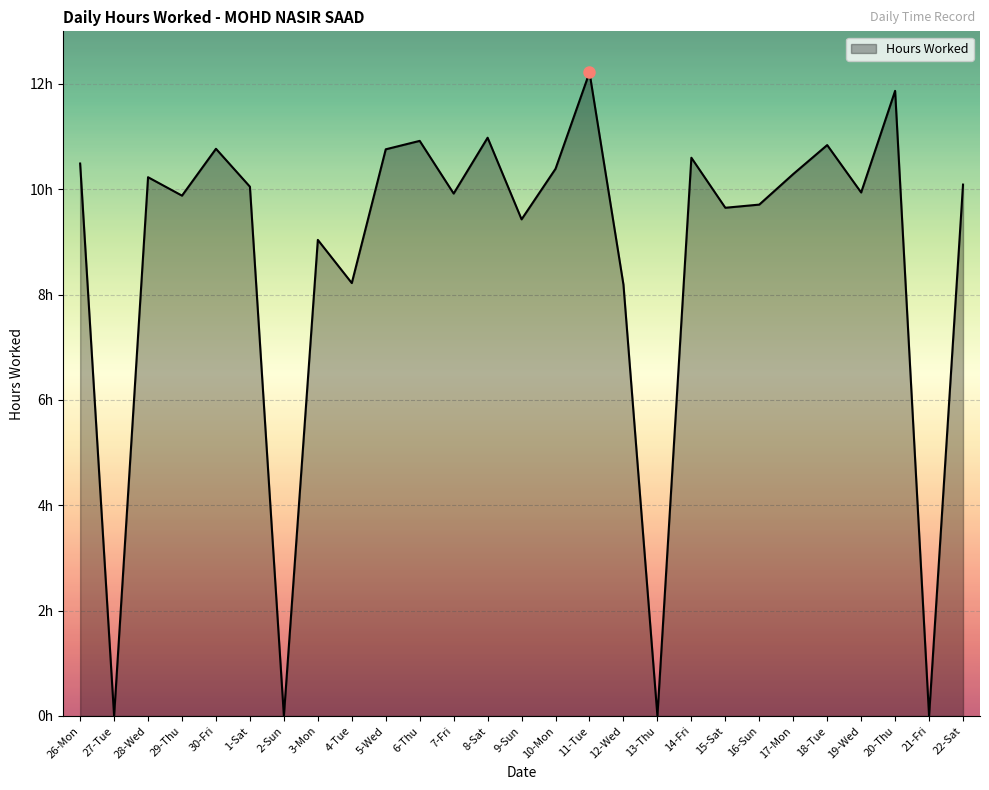

What value does the data have at 17-Mon?

10.3